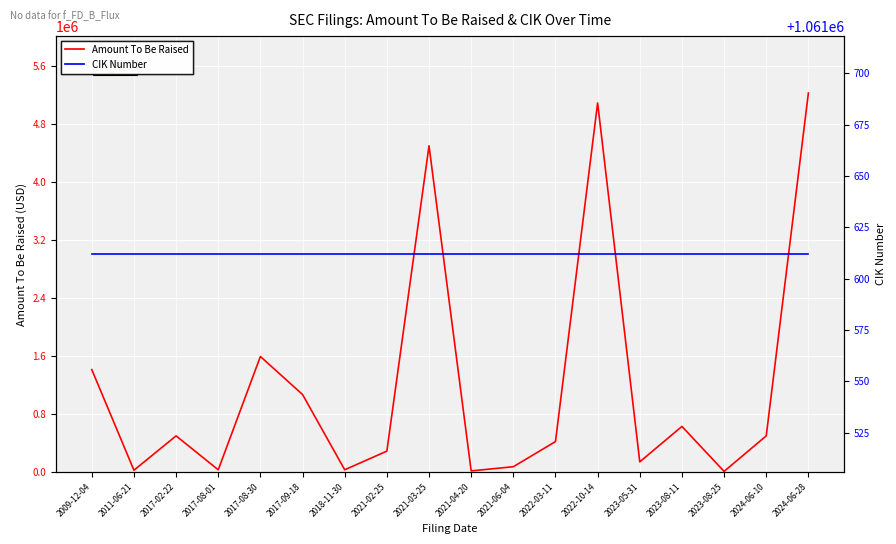

Which series has the largest total across all categories?

Amount To Be Raised